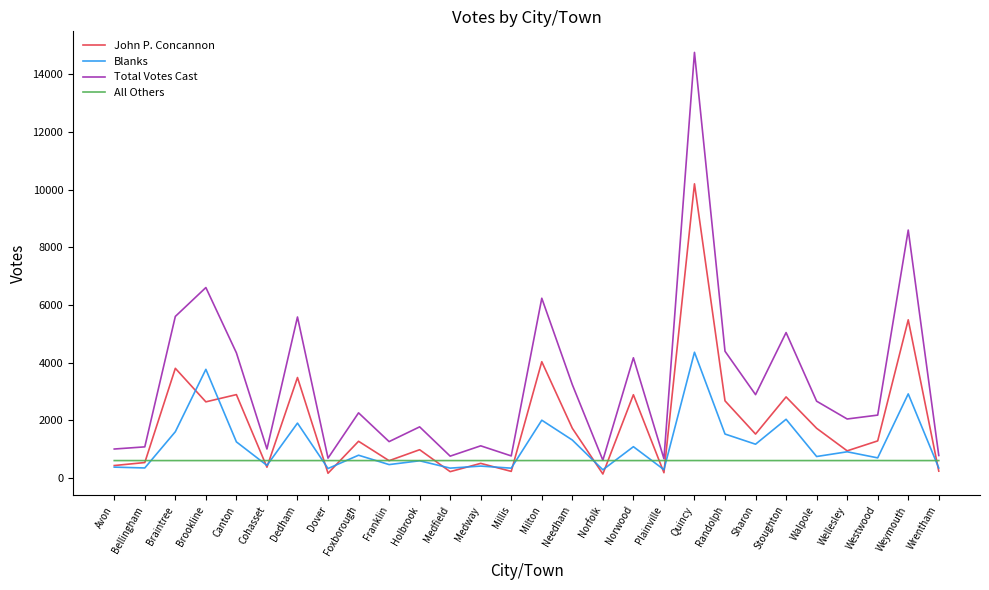

True or false: Blanks has a value of 432 at Cohasset.

True